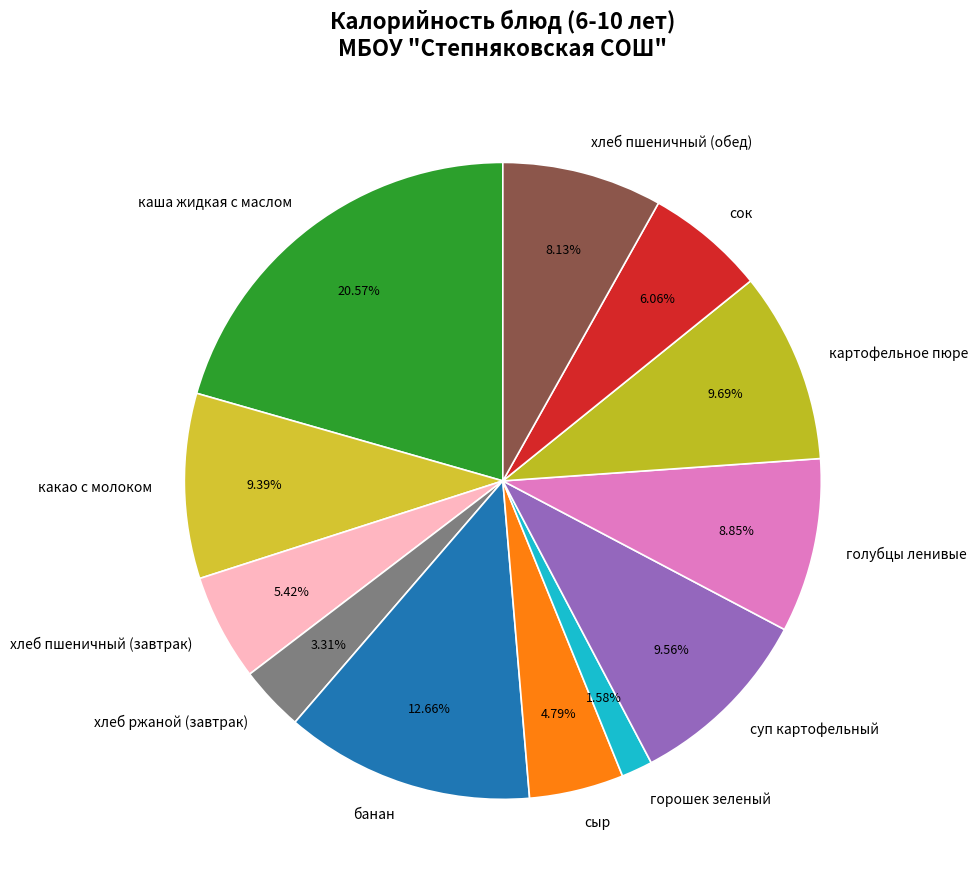

How many segments does this pie chart have?

12